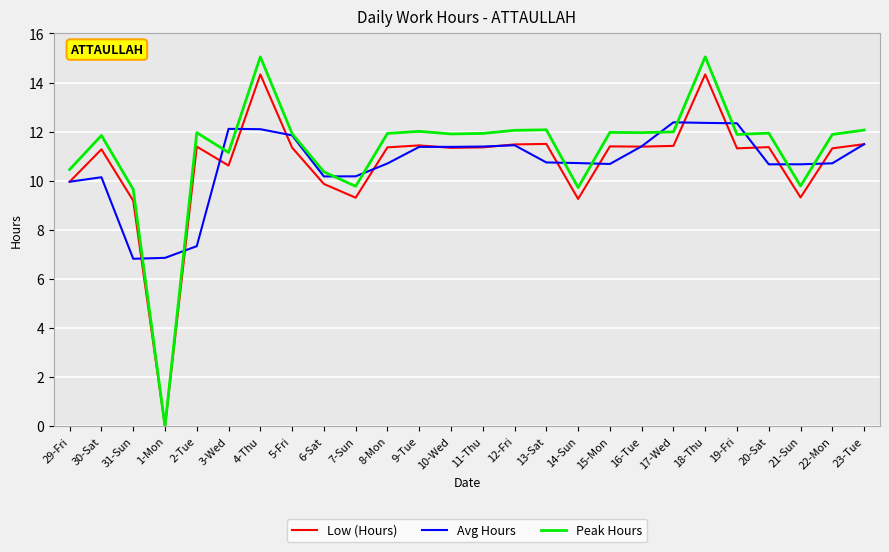

Rank the series by their maximum value, from lowest to highest.

Avg Hours, Low (Hours), Peak Hours